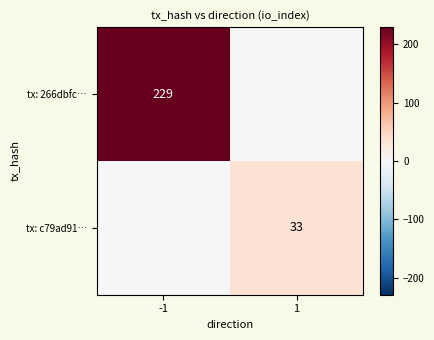

Is it true that tx: 266dbfc… equals 229 at -1?

True